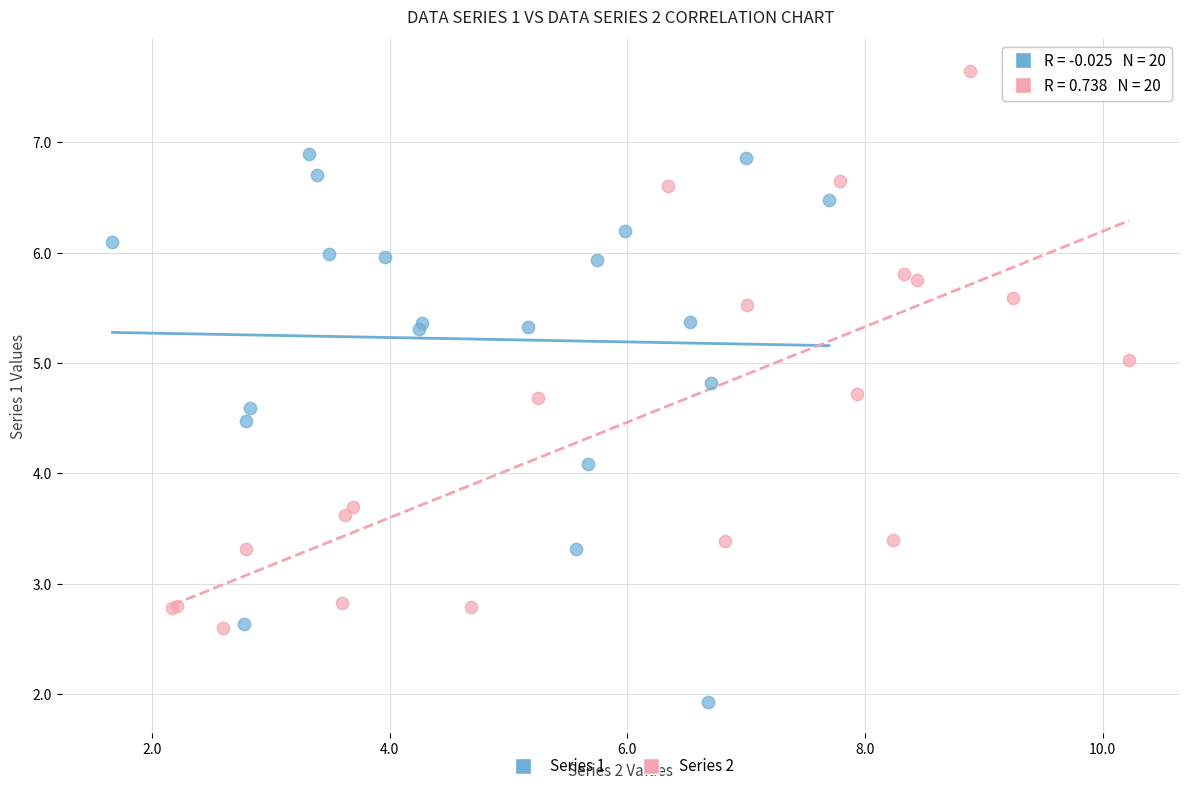

Which series contains the highest Y value?

Series 2